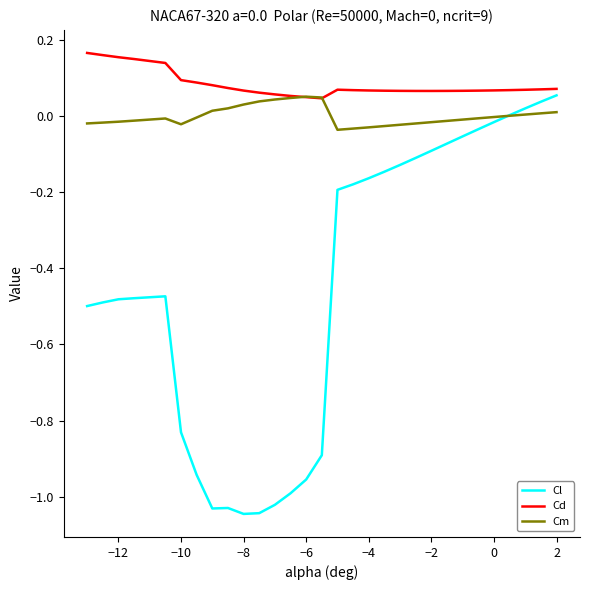

Which series has the largest range (max minus min)?

Cl